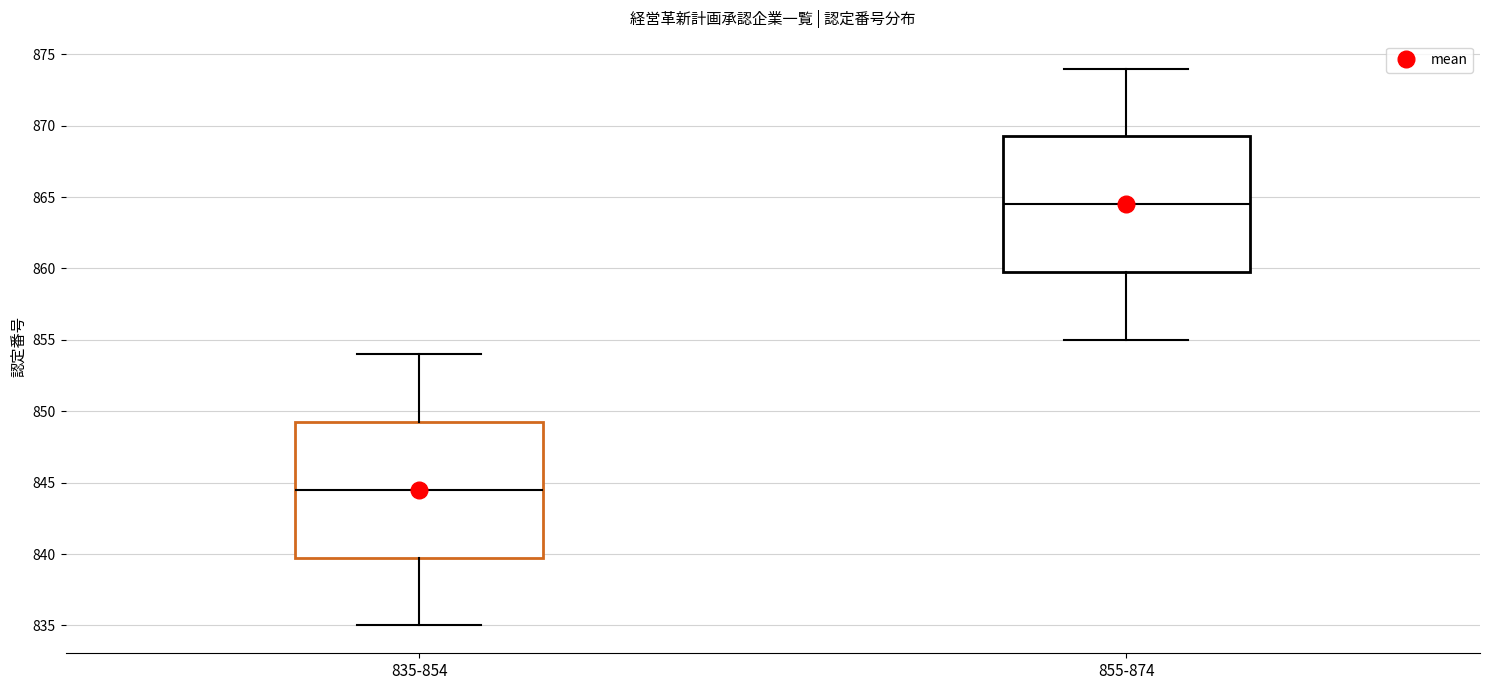

Which box has the lowest median line?

835-854